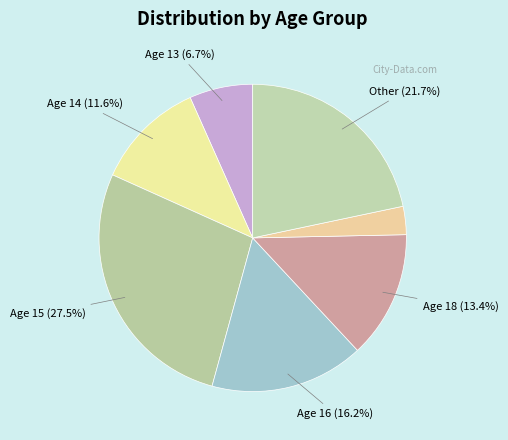

Count the number of slices in the pie.

7